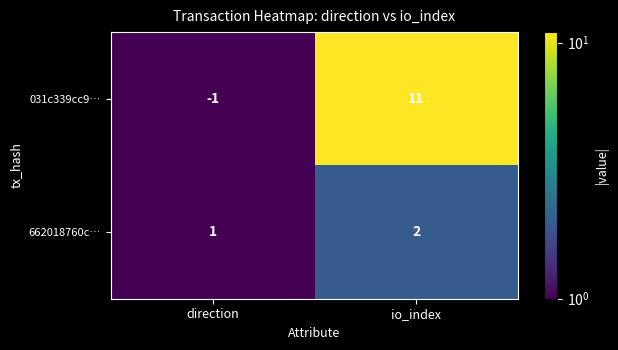

Rank the series by their maximum value, from lowest to highest.

662018760c…, 031c339cc9…